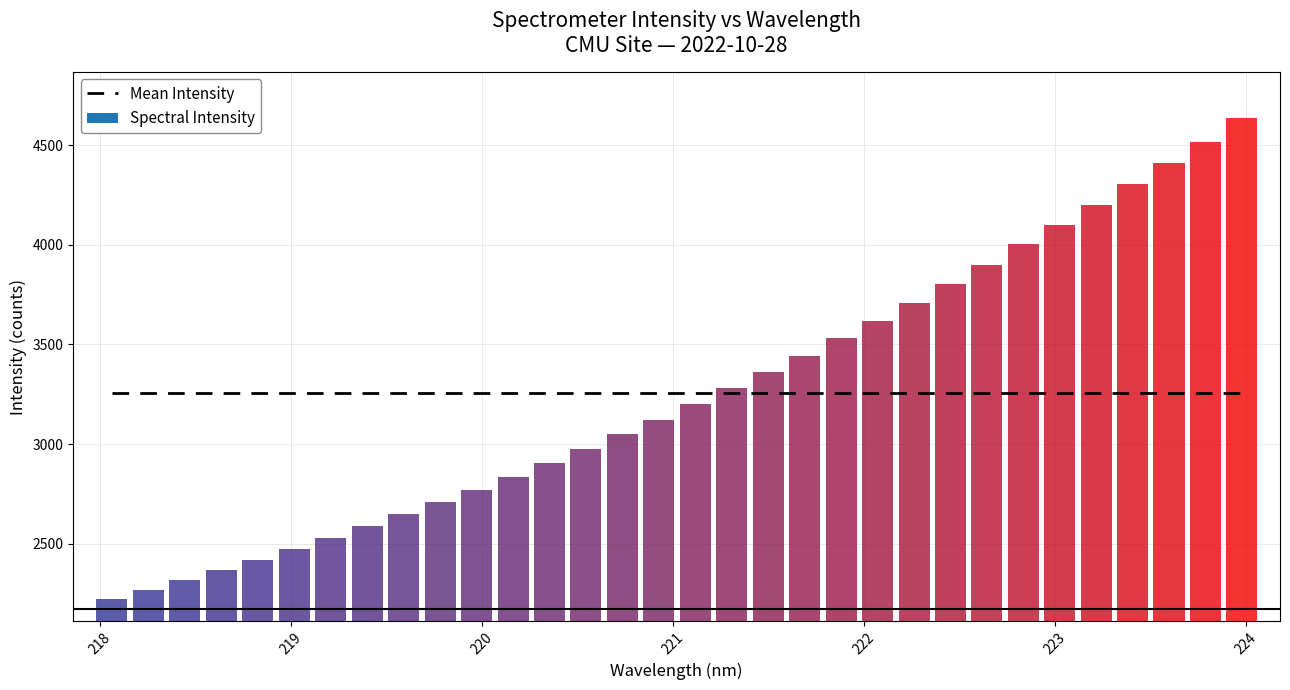

Between 221.1174 and 221.4993, which is larger?

221.4993